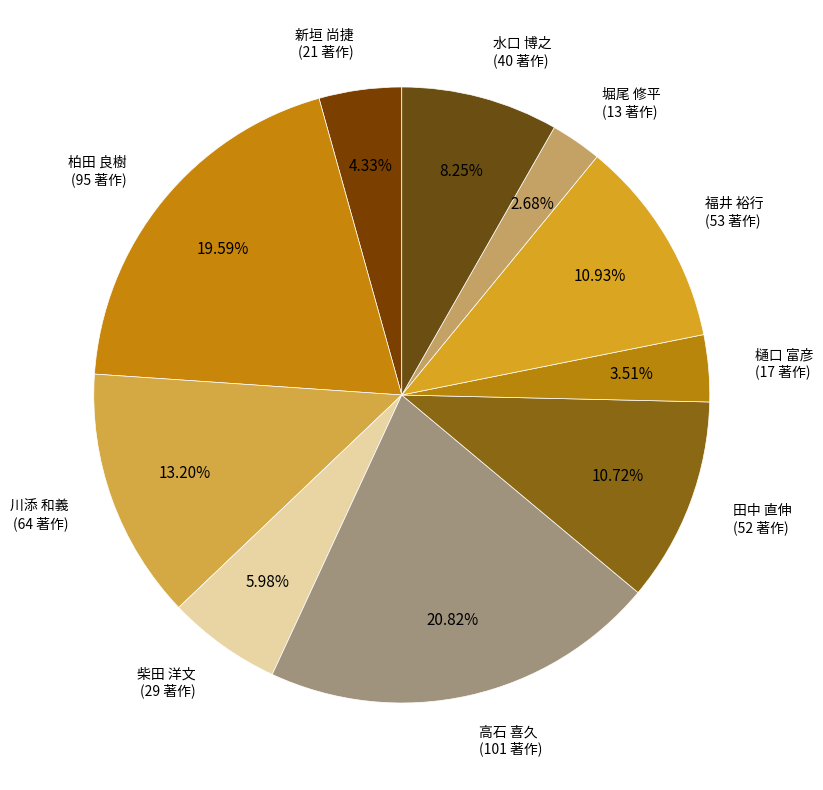

Is the sum of 水口 博之 (40 著作) and 堀尾 修平 (13 著作) greater than half?

No